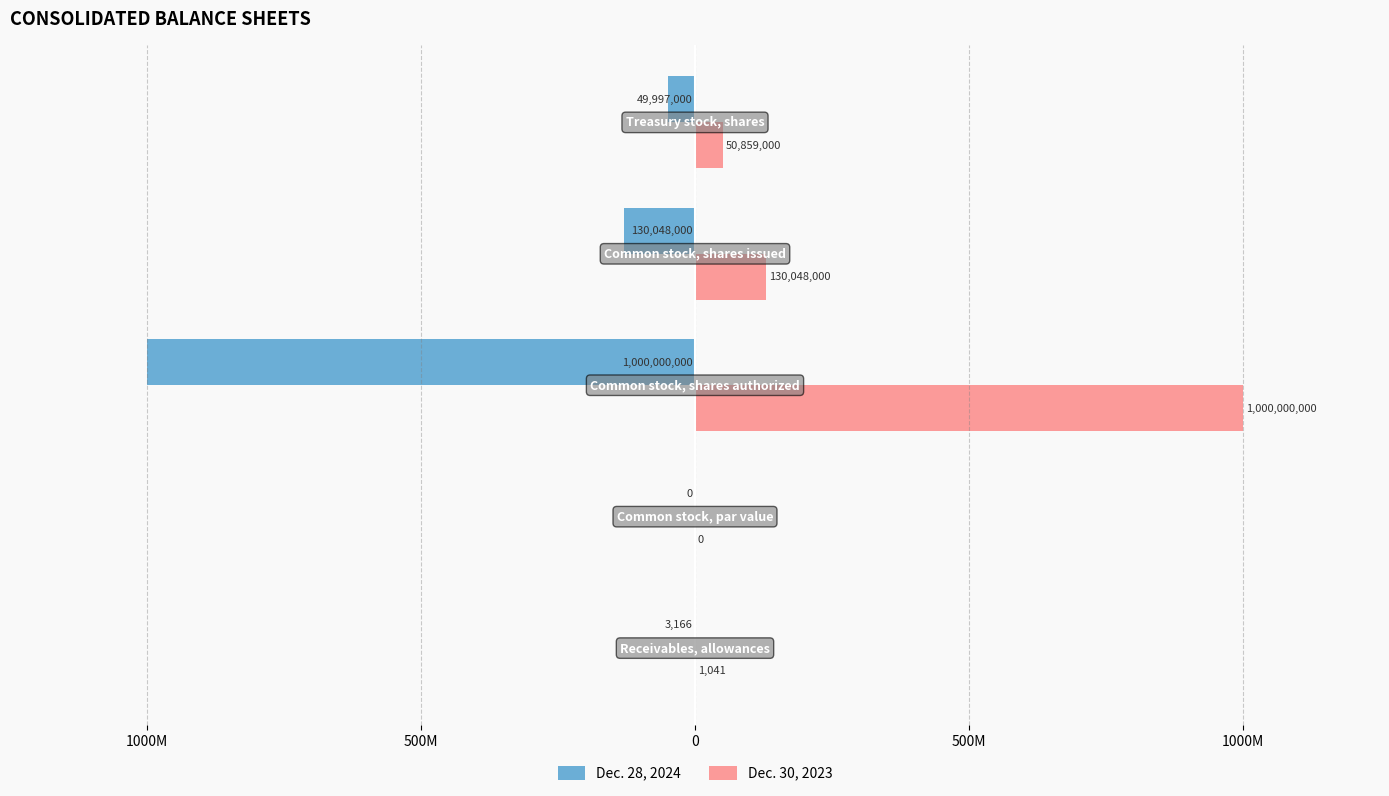

List the series in order of their overall mean, highest first.

Dec. 30, 2023, Dec. 28, 2024